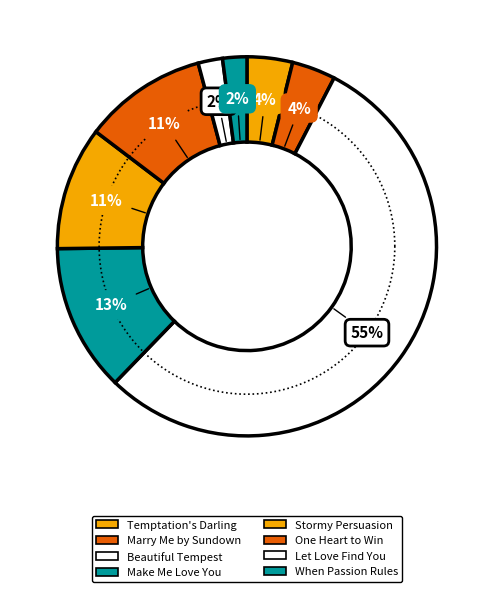

How many slices are in this pie chart?

8